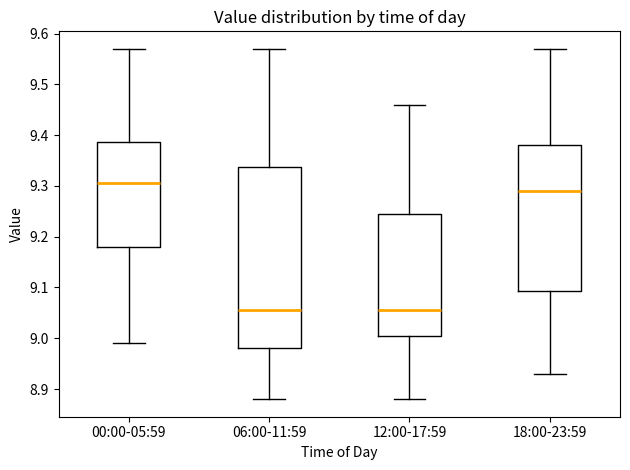

Comparing the boxes themselves (not the whiskers), which one is the tallest?

06:00-11:59